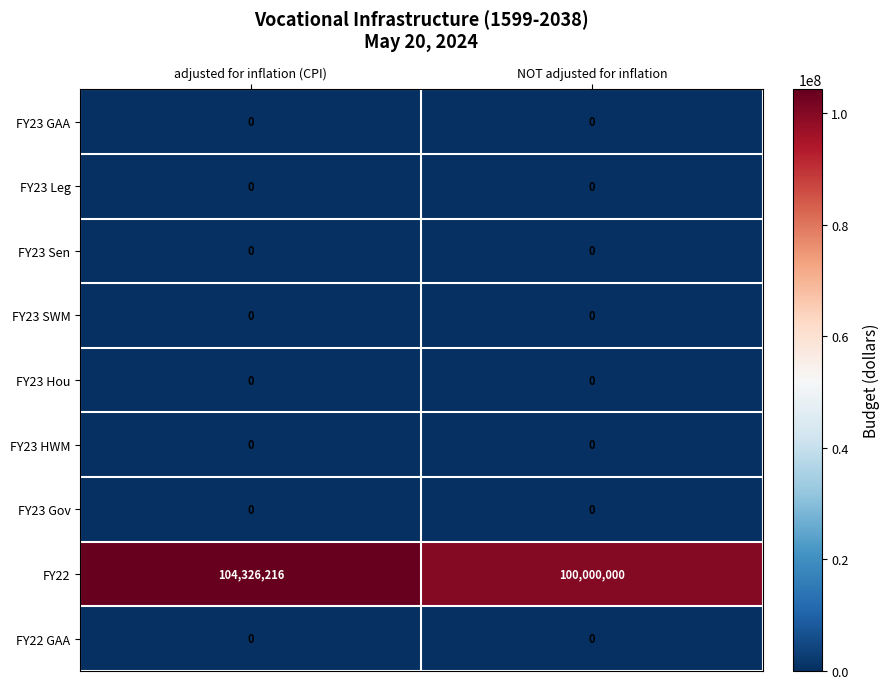

Which series has the widest spread of values?

FY22